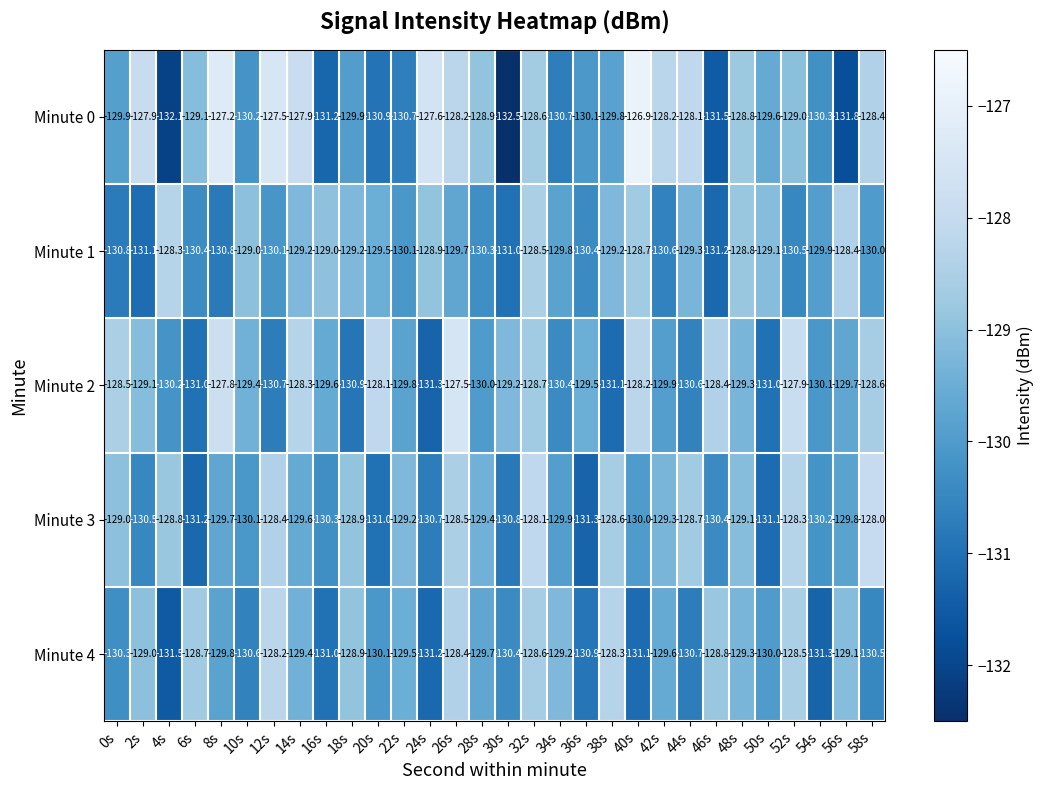

Is the value of Minute 4 at 56s greater than the value of Minute 0 at 48s?

No